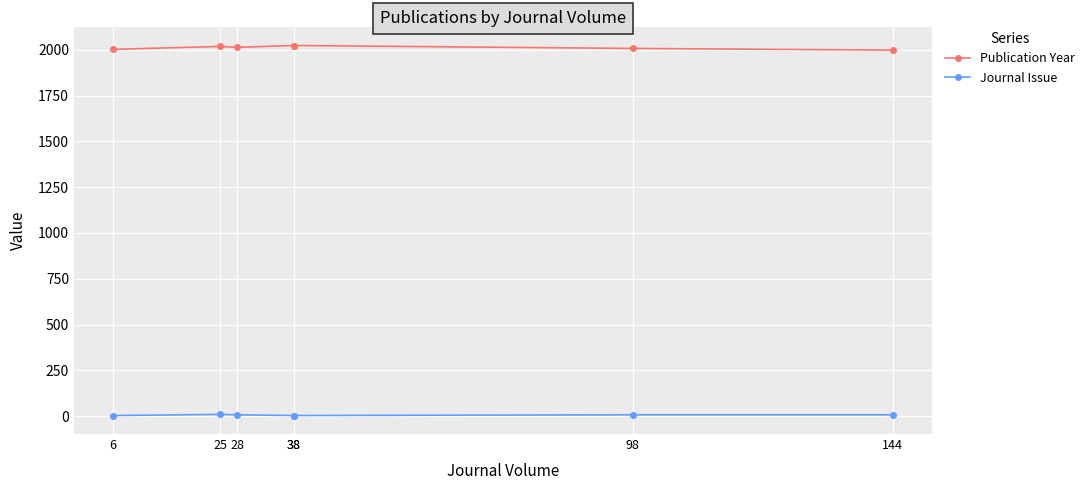

True or false: Publication Year has a value of 2024 at 38.

True